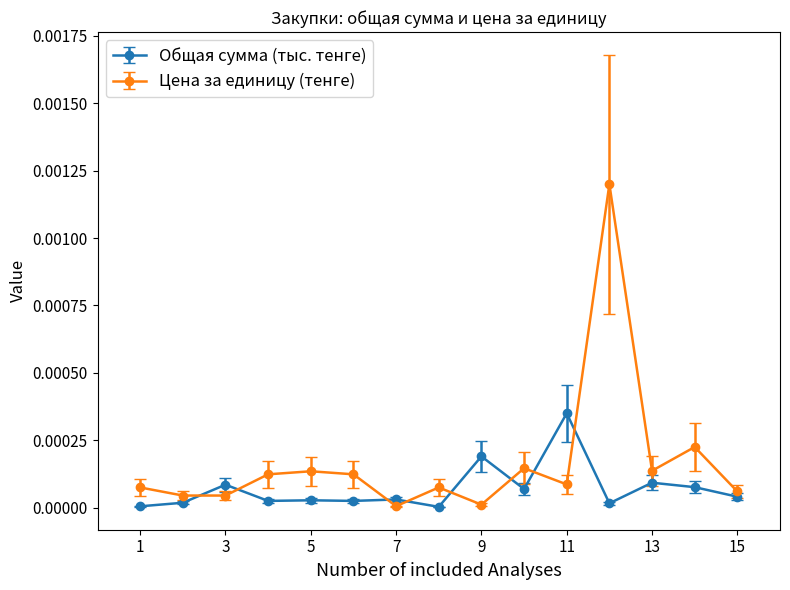

Which series has the largest total across all categories?

Цена за единицу (тенге)